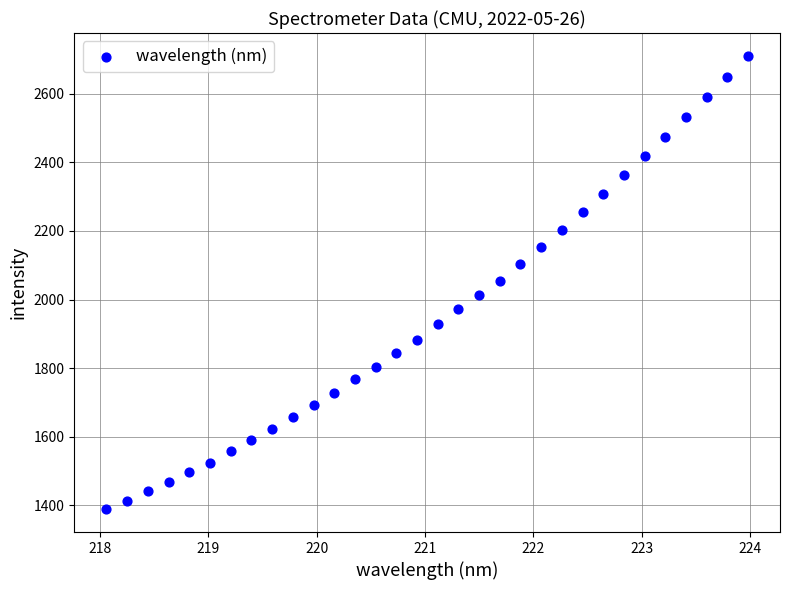

What is the range of Y values (max minus min)?

1322.4